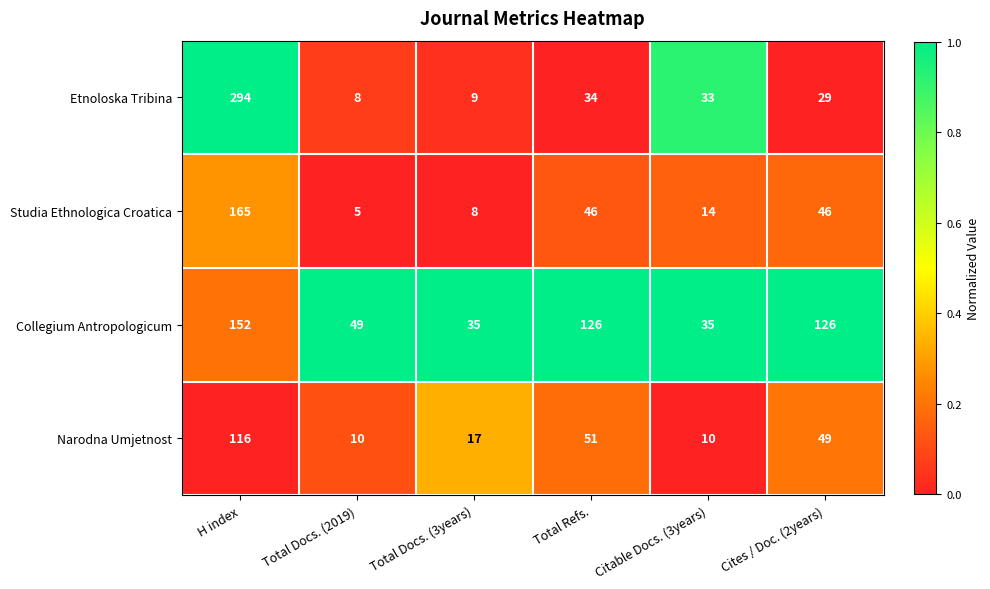

Reading left to right, transcribe all the data shown in this chart.

Etnoloska Tribina: 294	8	9	34	33	29
Studia Ethnologica Croatica: 165	5	8	46	14	46
Collegium Antropologicum: 152	49	35	126	35	126
Narodna Umjetnost: 116	10	17	51	10	49